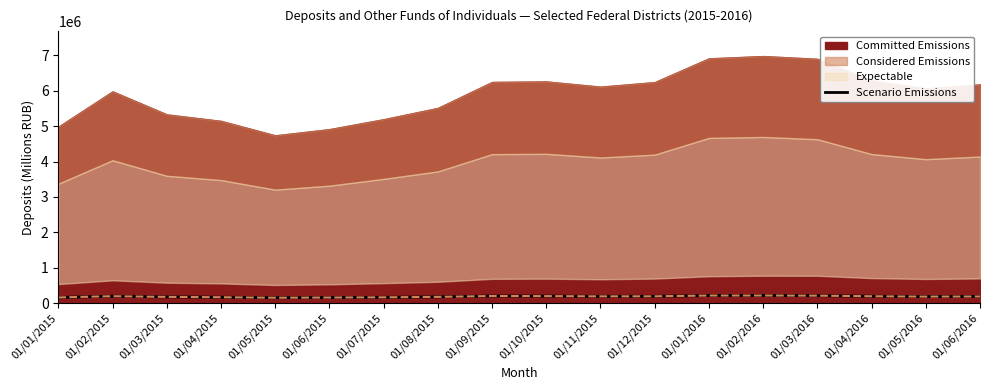

At which category does the data reach its first local peak?

01/02/2015